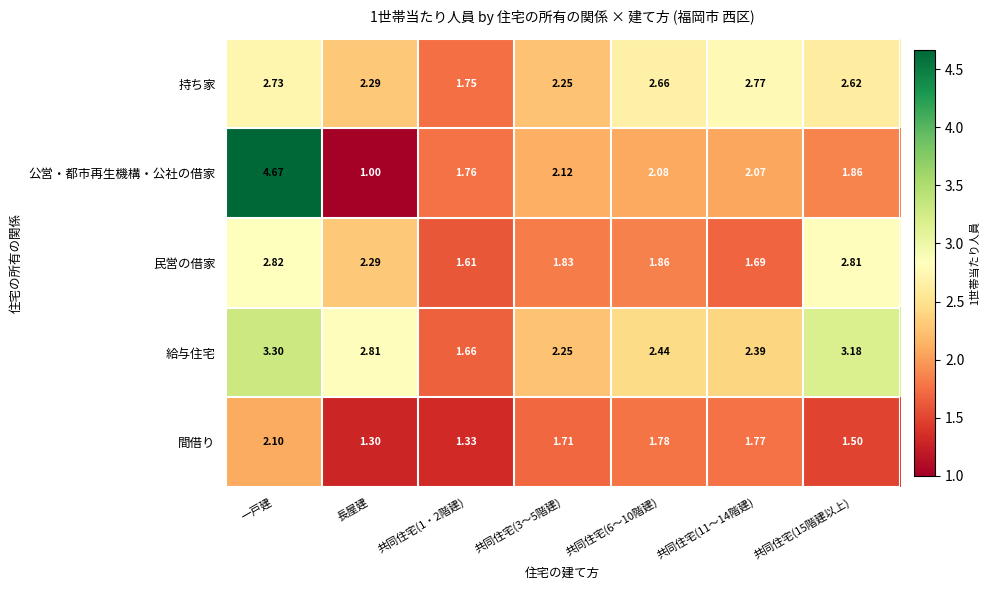

At how many categories does at least one series exceed 4?

1